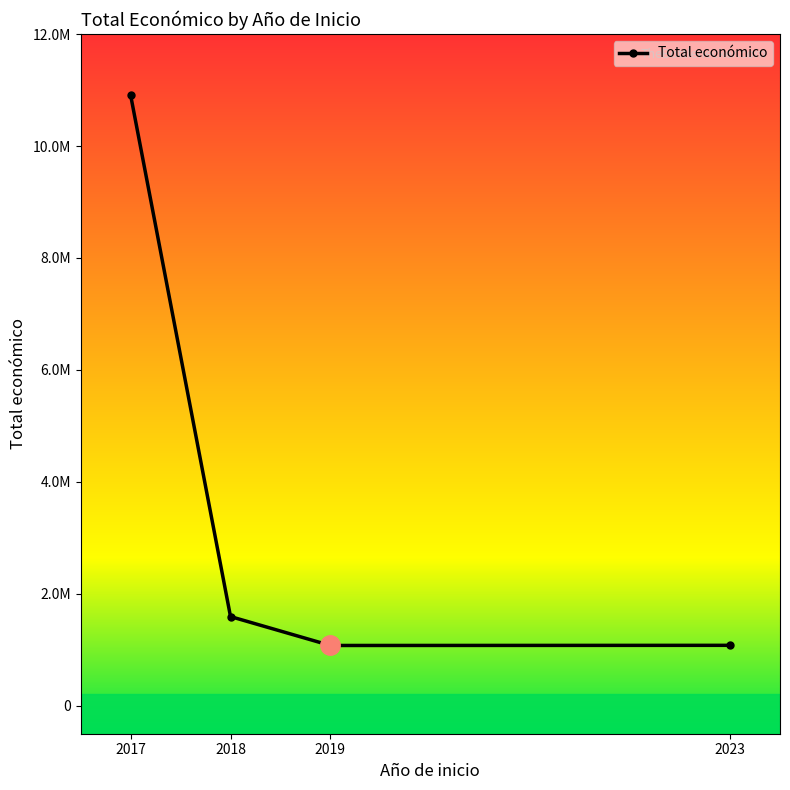

Does the chart have visible grid lines?

No